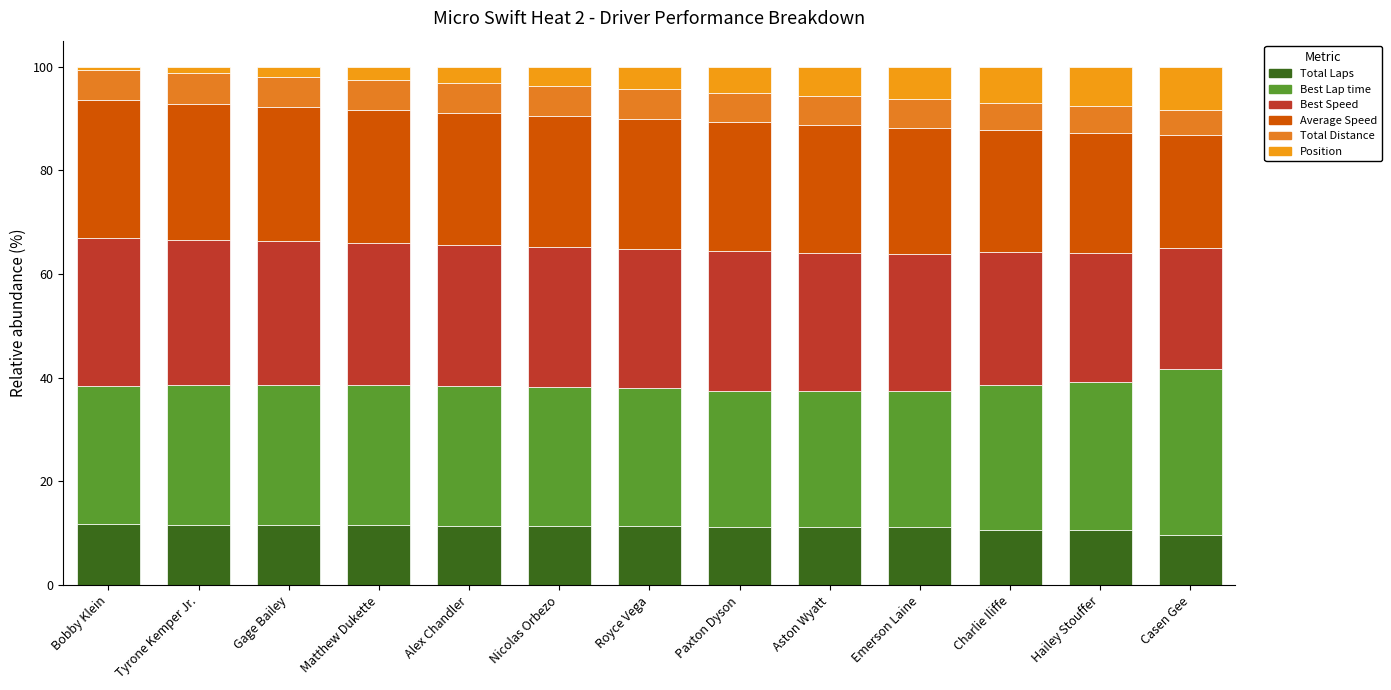

Count the number of data series in this chart.

6